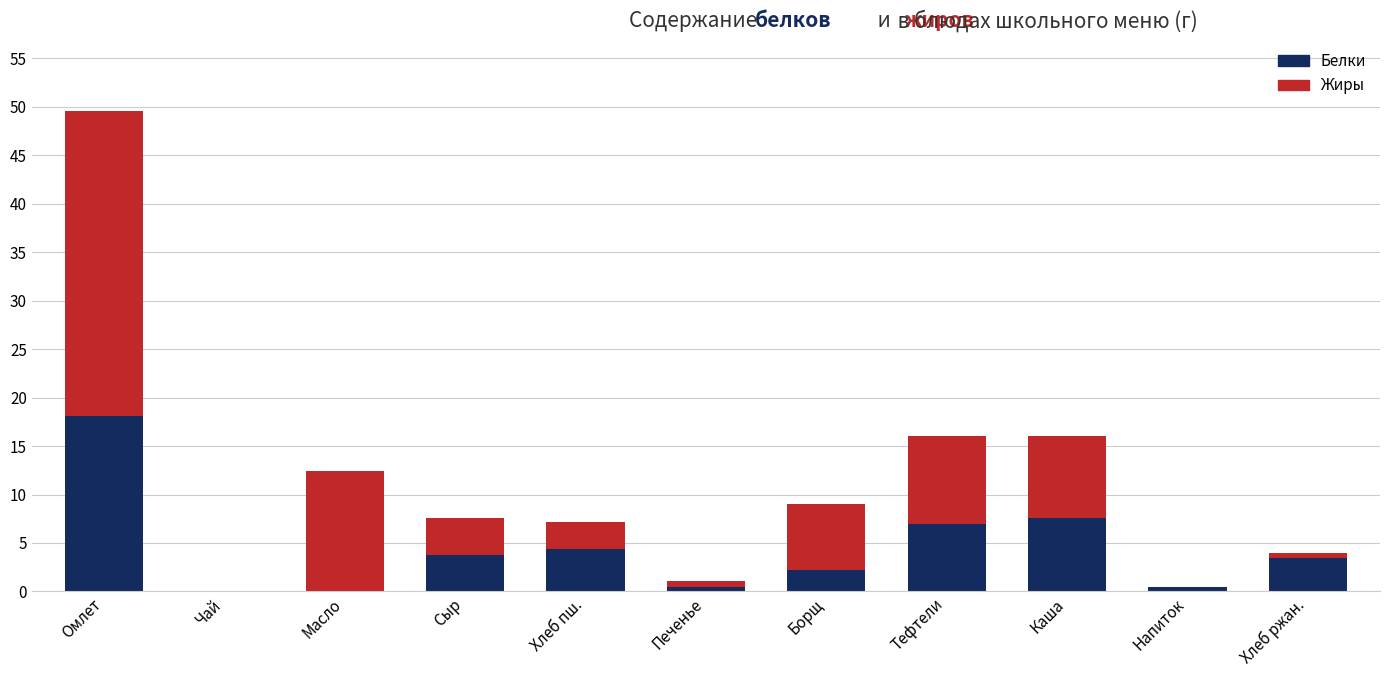

The value of Белки at Хлеб пш. is 4.4. True or false?

True